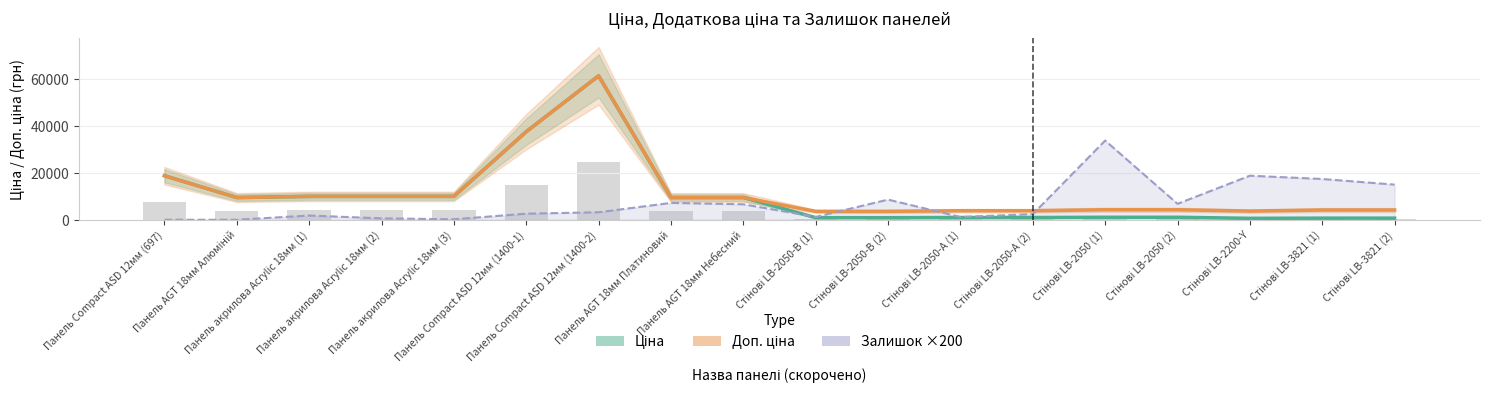

Reading left to right, list all the values displayed in this chart.

Ціна (Estimate): 18796.8	9480.1	9975.0	9975.0	9975.0	37593.6	61434.3	9480.1	9480.1	895.9	895.9	963.5	963.5	1069.8	1069.8	617.0	694.3	694.3
Доп. ціна (Partial Estimate): 18796.8	9480.1	9975.0	9975.0	9975.0	37593.6	61434.3	9480.1	9480.1	3583.6	3583.6	3854.0	3854.0	4279.1	4279.1	3701.9	4165.6	4165.6
Залишок ×200 (Forecast): 0.0	0.0	1800.0	600.0	200.0	2600.0	3200.0	7200.0	6600.0	1200.0	8600.0	1200.0	2400.0	33800.0	6800.0	18800.0	17400.0	15000.0